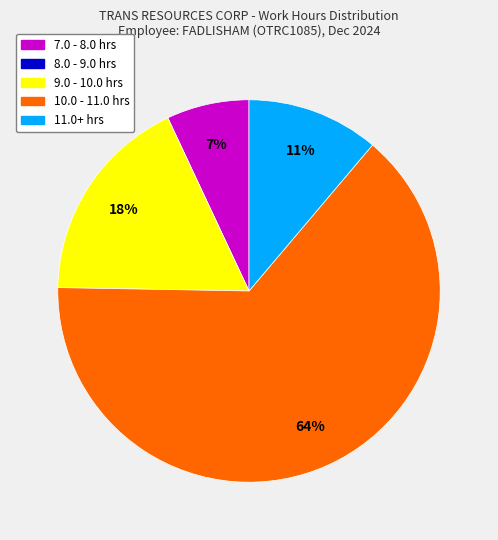

Is there a majority slice in this chart?

Yes